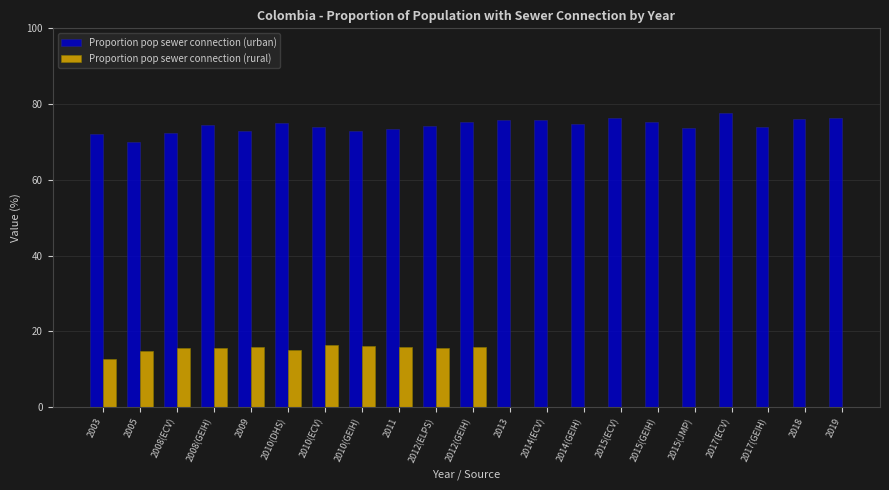

What is the difference between the highest and lowest values at 2012(GEIH)?

59.2